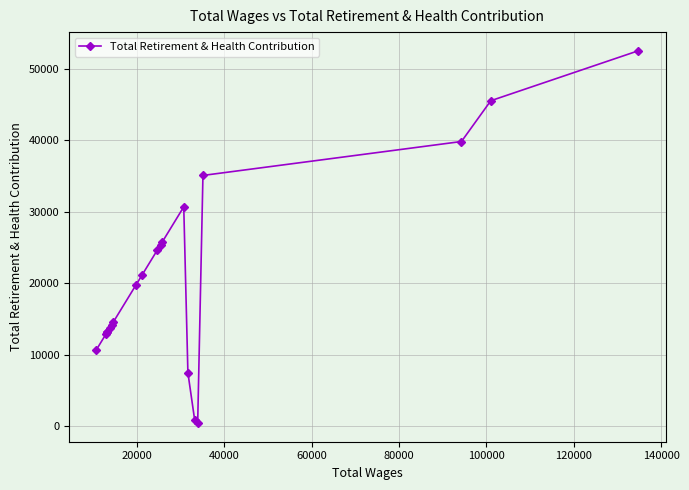

What is the maximum value shown in the chart?

52560